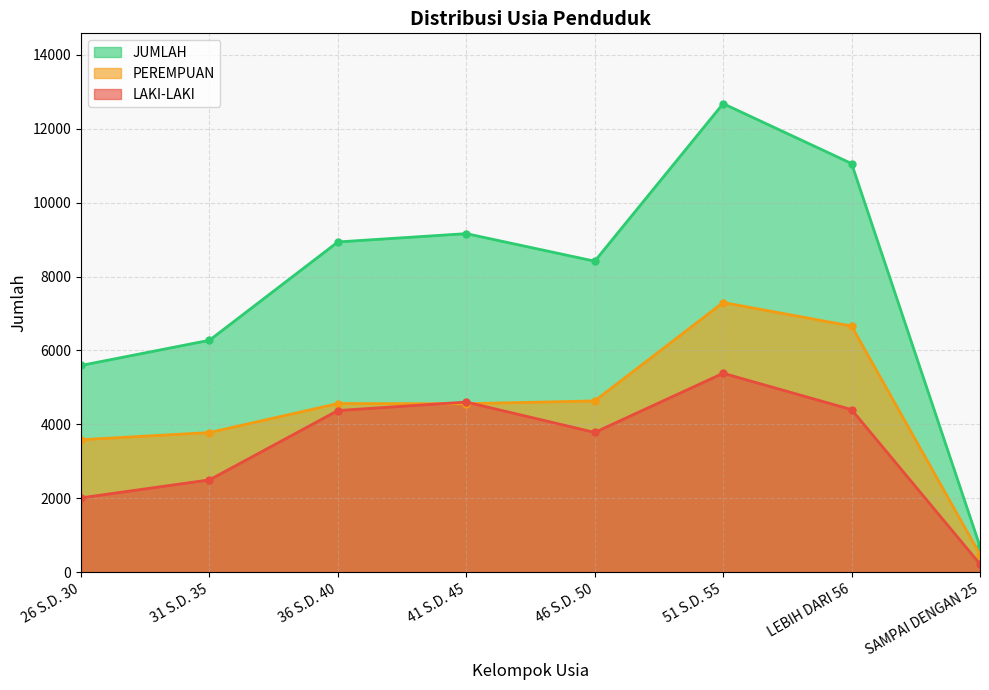

True or false: LAKI-LAKI has more than 0 interior local peaks.

True